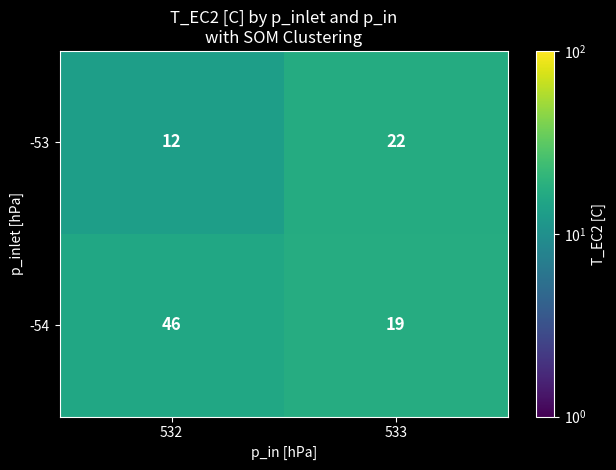

At which category is the sum across all series the highest?

532